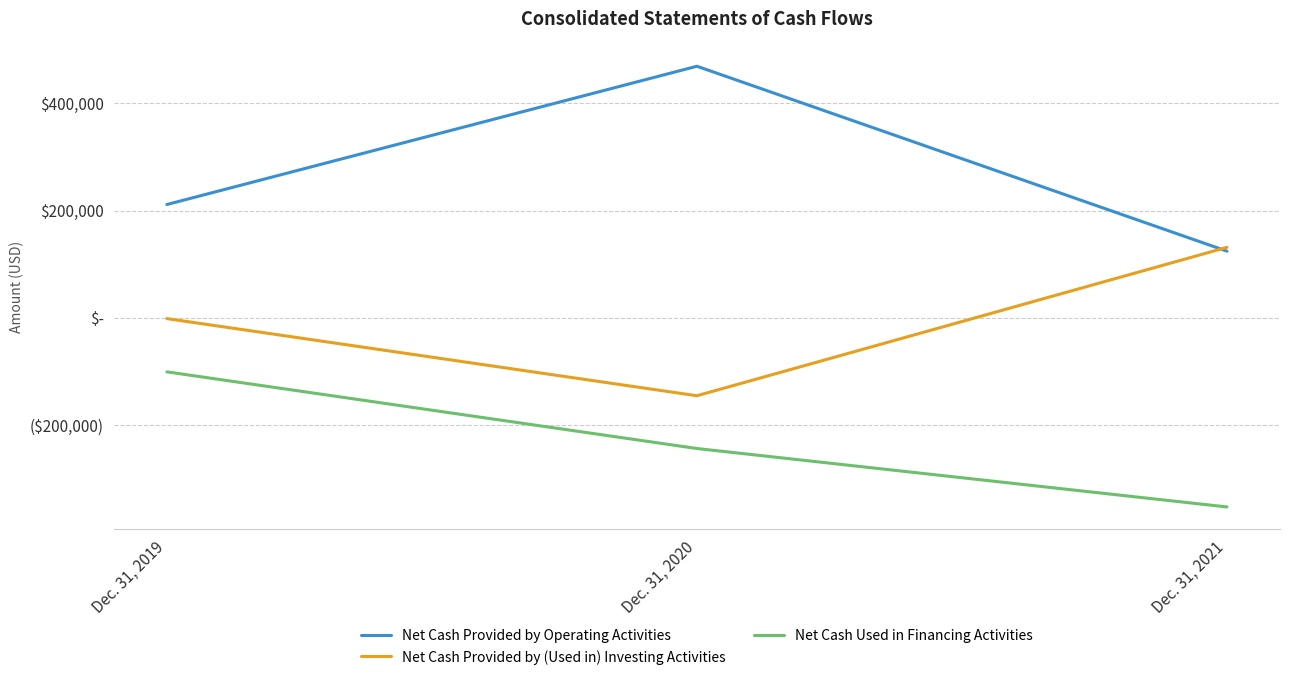

What is the difference between the maximum and second lowest values in the Net Cash Provided by Operating Activities series?

258182